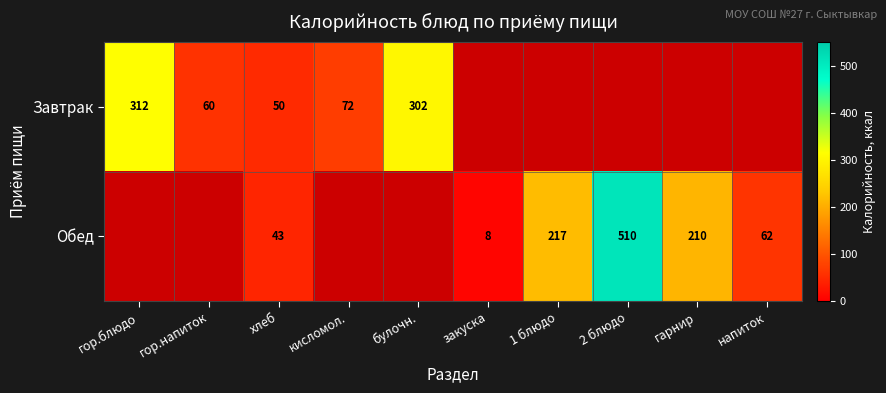

At how many categories does at least one series exceed 446?

1